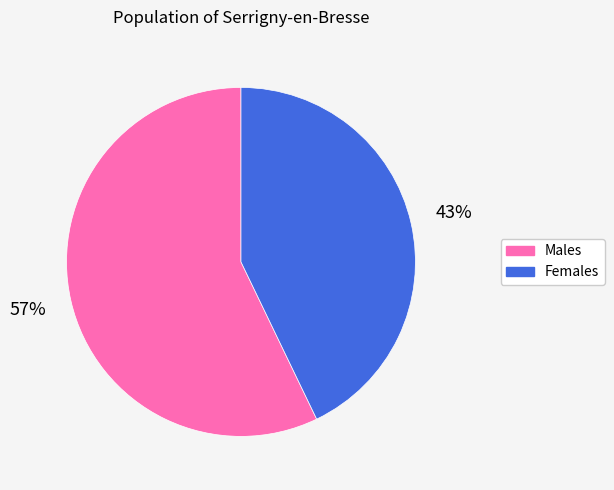

Combined, do Males and Females account for over 50%?

Yes